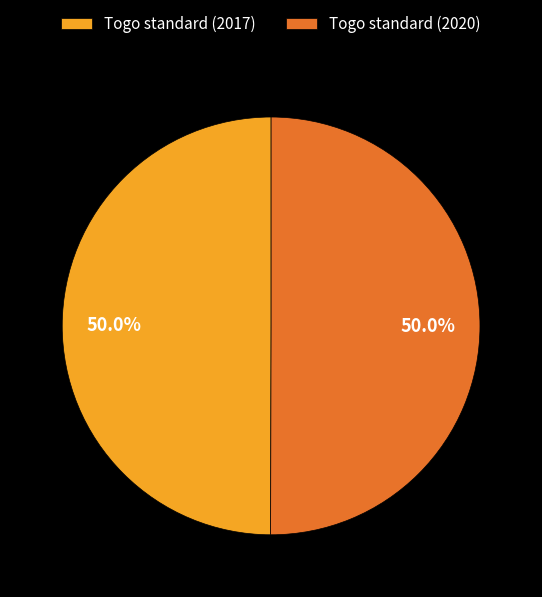

Do Togo standard (2020) and Togo standard (2017) together represent more than half of the pie?

Yes